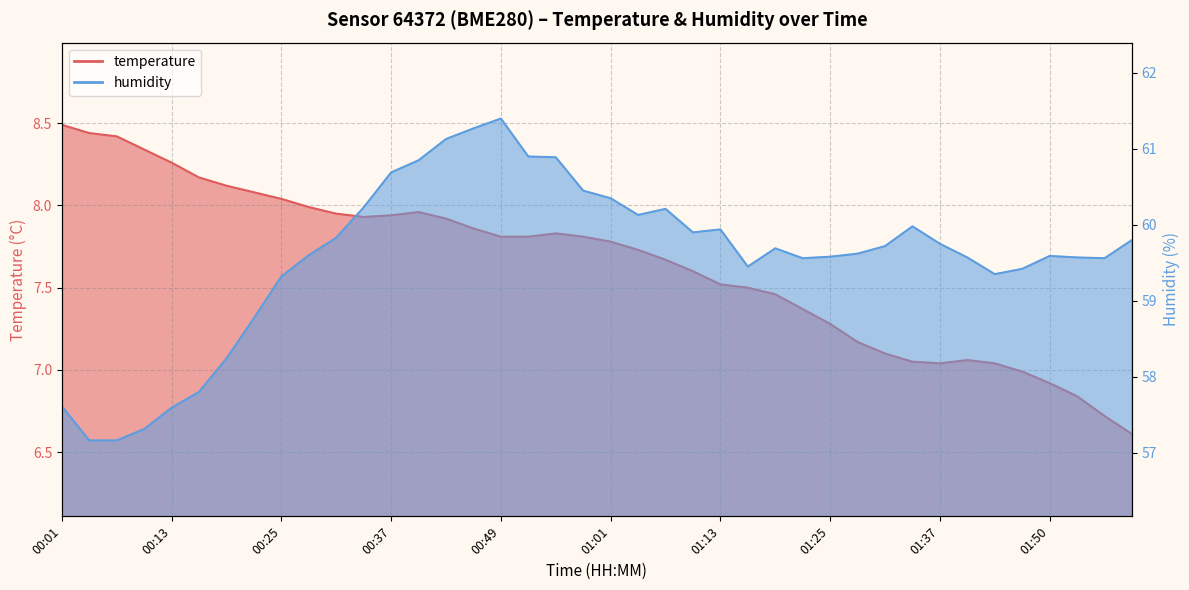

True or false: temperature and humidity intersect in this chart.

False